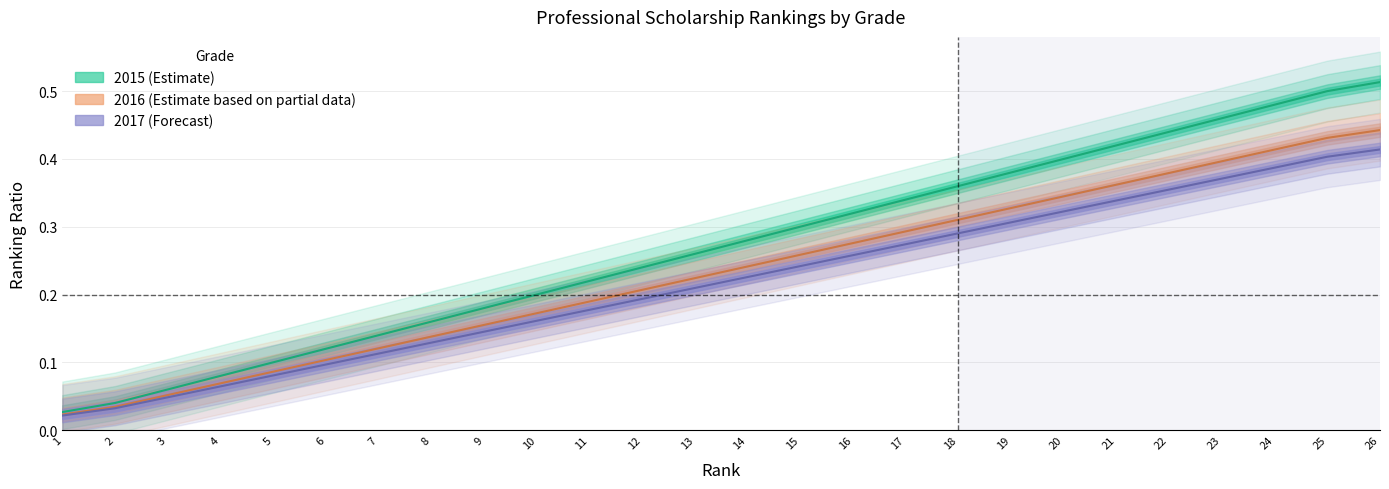

Reading left to right, extract all data points from this chart.

2015: 0.0	0.0	0.1	0.1	0.1	0.1	0.1	0.2	0.2	0.2	0.2	0.2	0.3	0.3	0.3	0.3	0.3	0.4	0.4	0.4	0.4	0.4	0.5	0.5	0.5	0.5
2016: 0.0	0.0	0.1	0.1	0.1	0.1	0.1	0.1	0.2	0.2	0.2	0.2	0.2	0.2	0.3	0.3	0.3	0.3	0.3	0.3	0.4	0.4	0.4	0.4	0.4	0.4
2017: 0.0	0.0	0.0	0.1	0.1	0.1	0.1	0.1	0.1	0.2	0.2	0.2	0.2	0.2	0.2	0.3	0.3	0.3	0.3	0.3	0.3	0.4	0.4	0.4	0.4	0.4